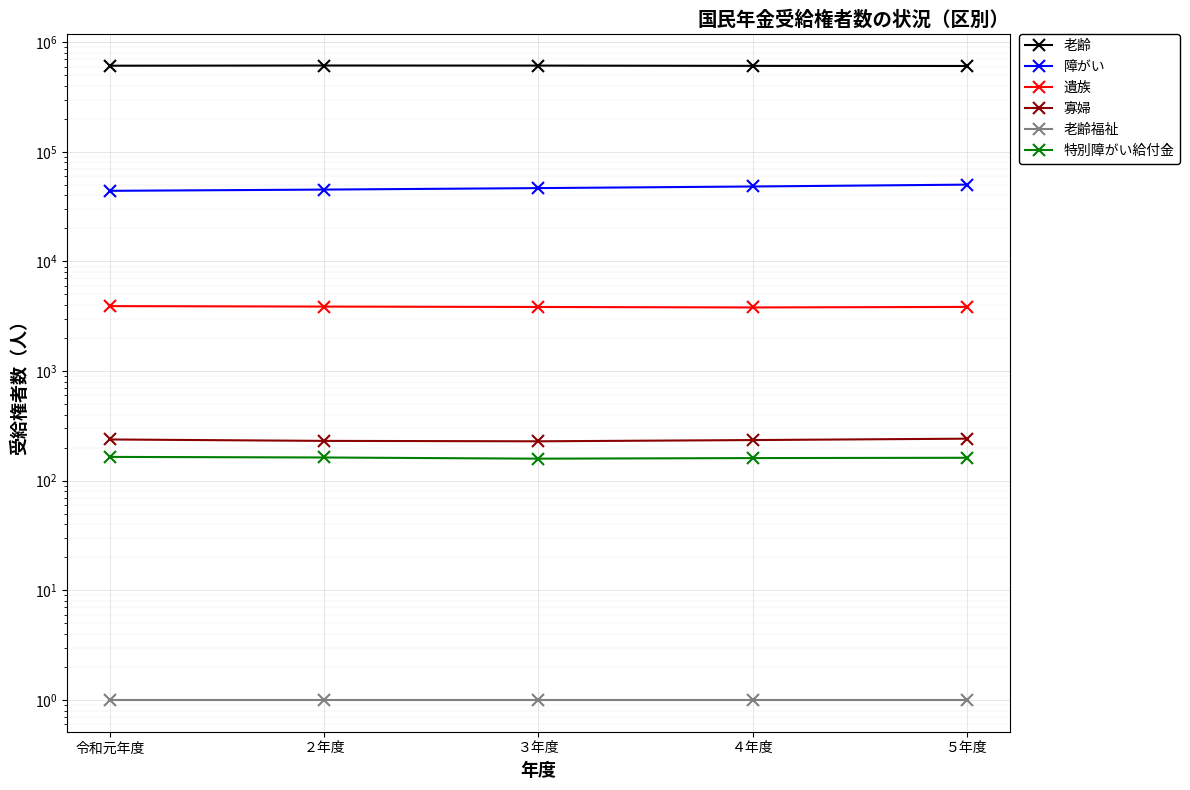

What is the label of the 5th point from the left?

５年度